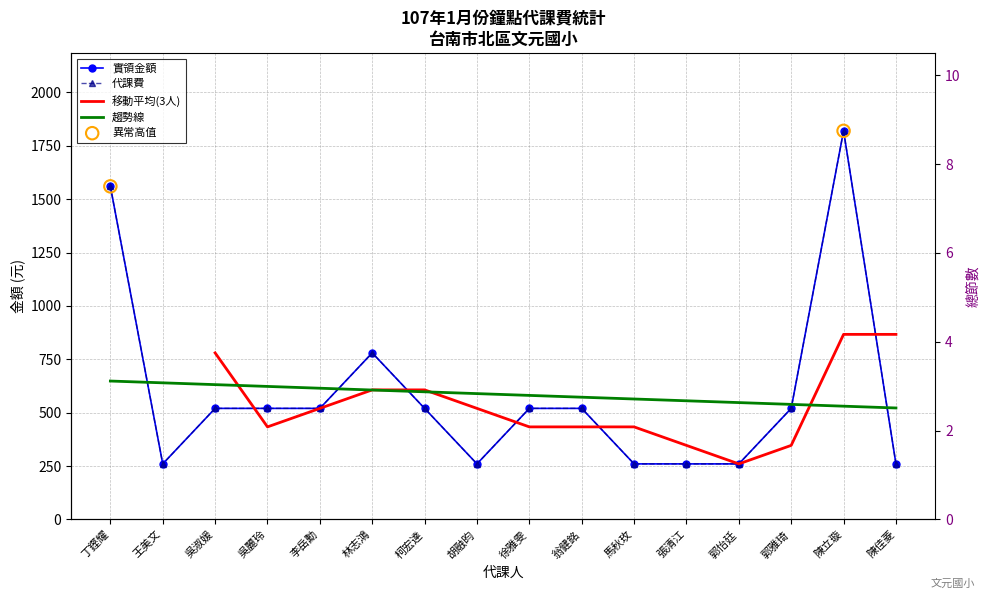

Which series contains the highest Y value?

實領金額